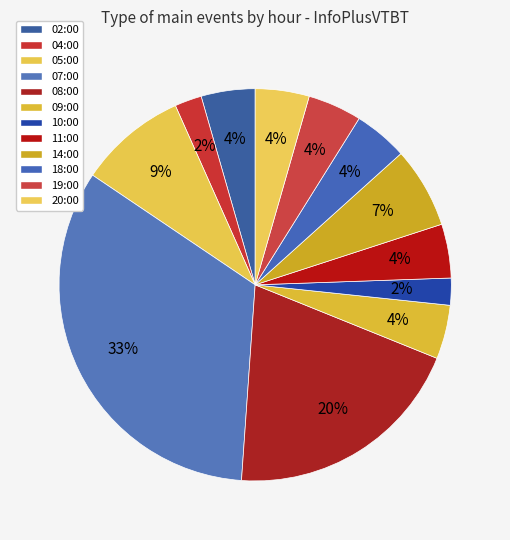

How many segments does this pie chart have?

12